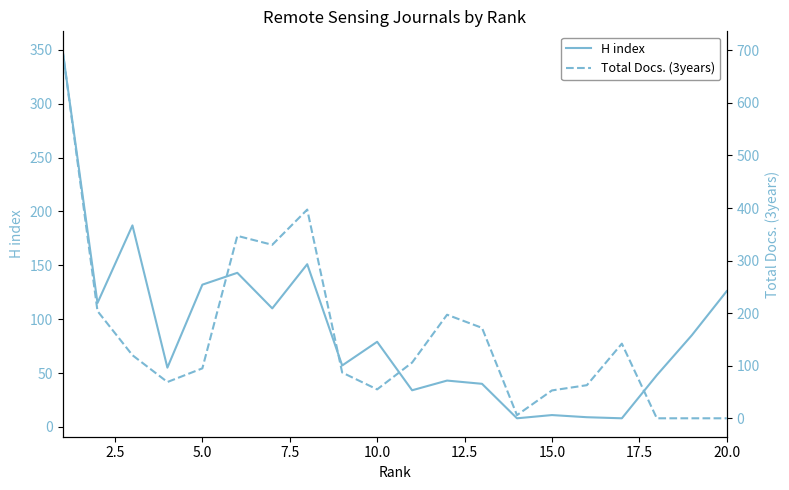

True or false: H index has a value of 78 at 20.0.

False